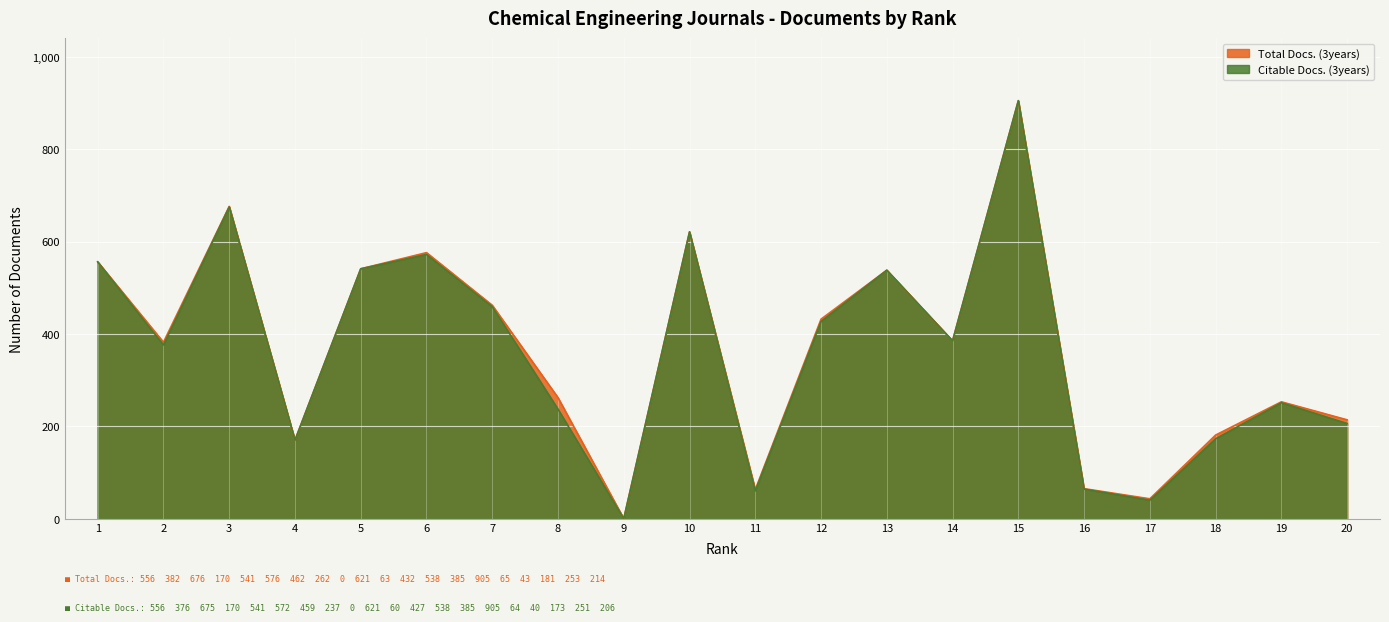

Does the chart display data point markers on the line(s)?

No